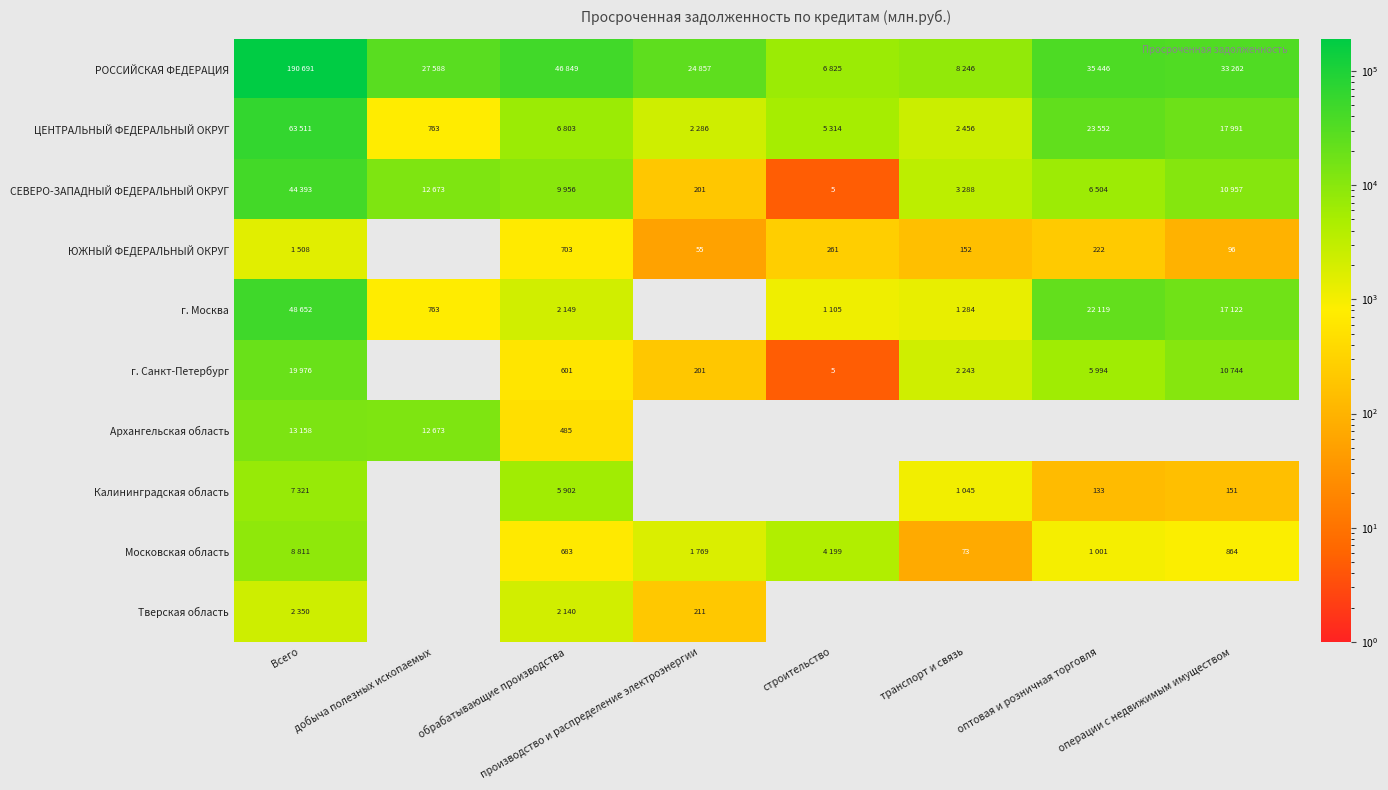

At how many categories does at least one series exceed 97494?

1